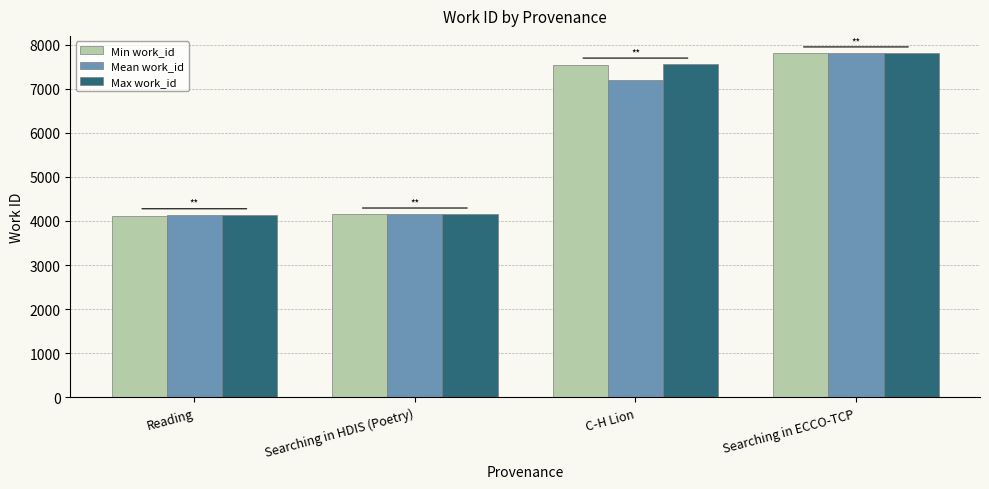

Where is Mean work_id nearest to the value 5965?

C-H Lion